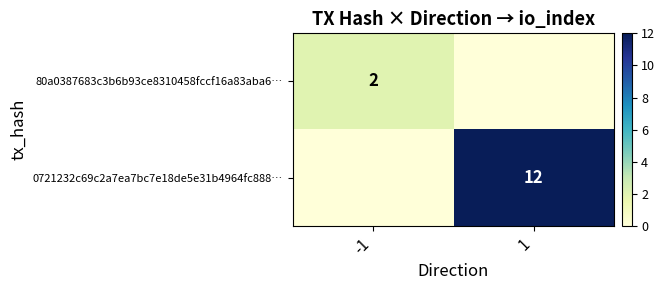

True or false: 80a0387683c3b6b93ce8310458fccf16a83aba6… has a value of 2 at -1.

True